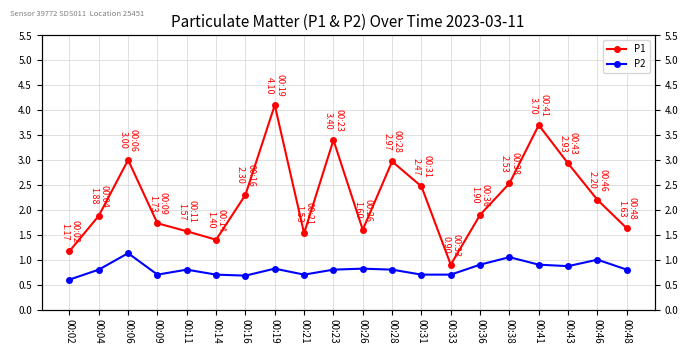

List the series in order of their peak value, lowest first.

P2, P1